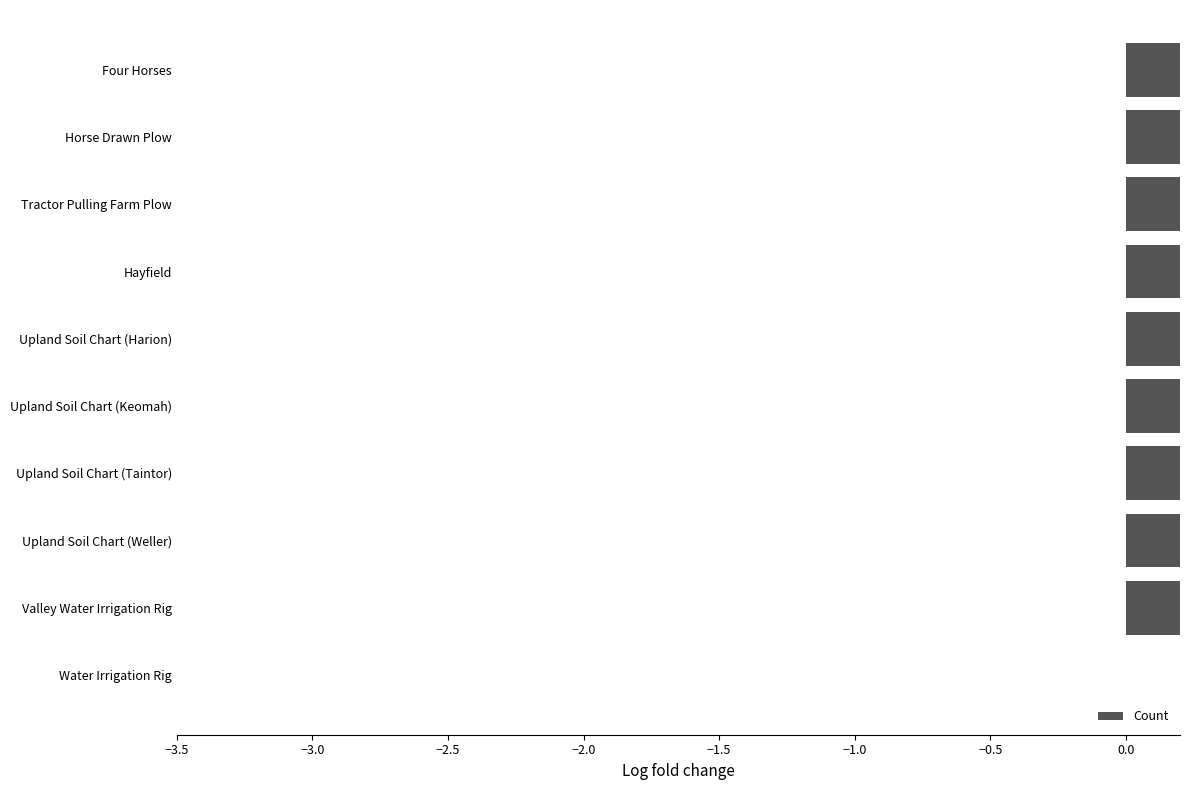

What is the value of the 7th bar from the left?

2.0